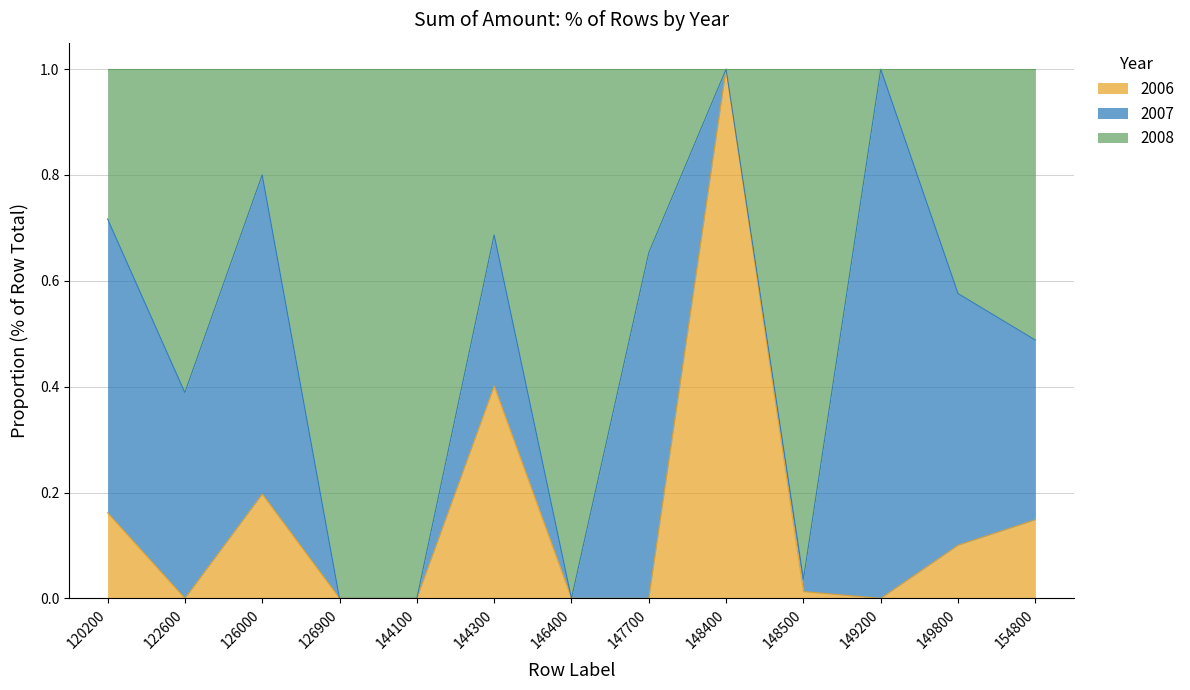

Does the chart display data point markers on the line(s)?

No